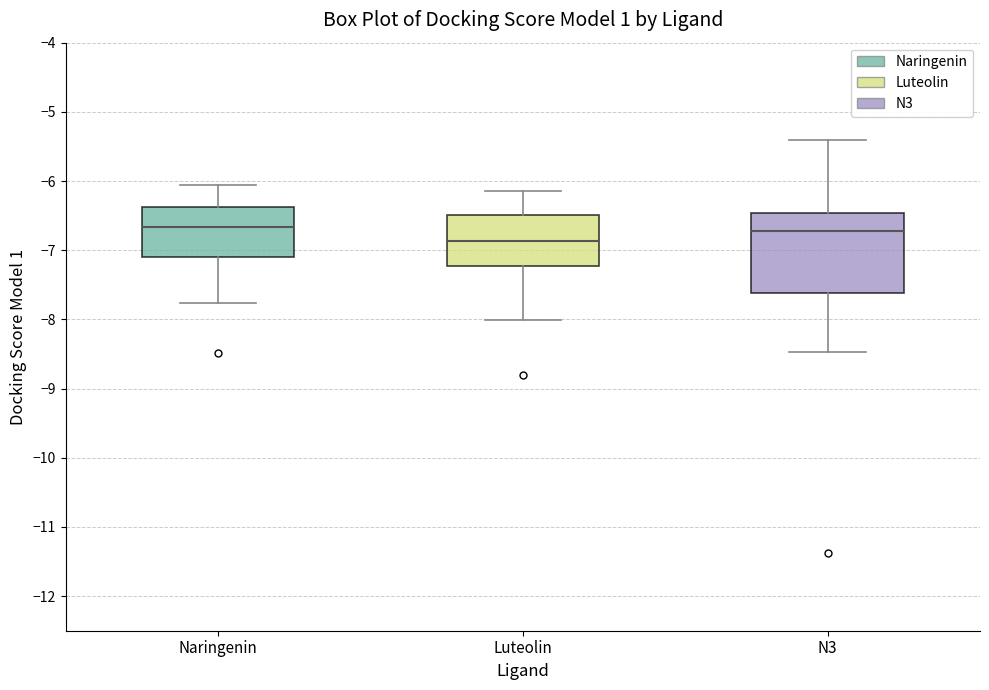

Reading left to right, read every box against the y-axis: the position of its median line, the range the box covers, and the ends of its whiskers. The values are not printed on the chart, so give them approximately, as read against the axis.

Naringenin: median -6.7, box -7.1 to -6.4, whiskers -7.8 to -6.1
Luteolin: median -6.9, box -7.2 to -6.5, whiskers -8.0 to -6.1
N3: median -6.7, box -7.6 to -6.5, whiskers -8.5 to -5.4